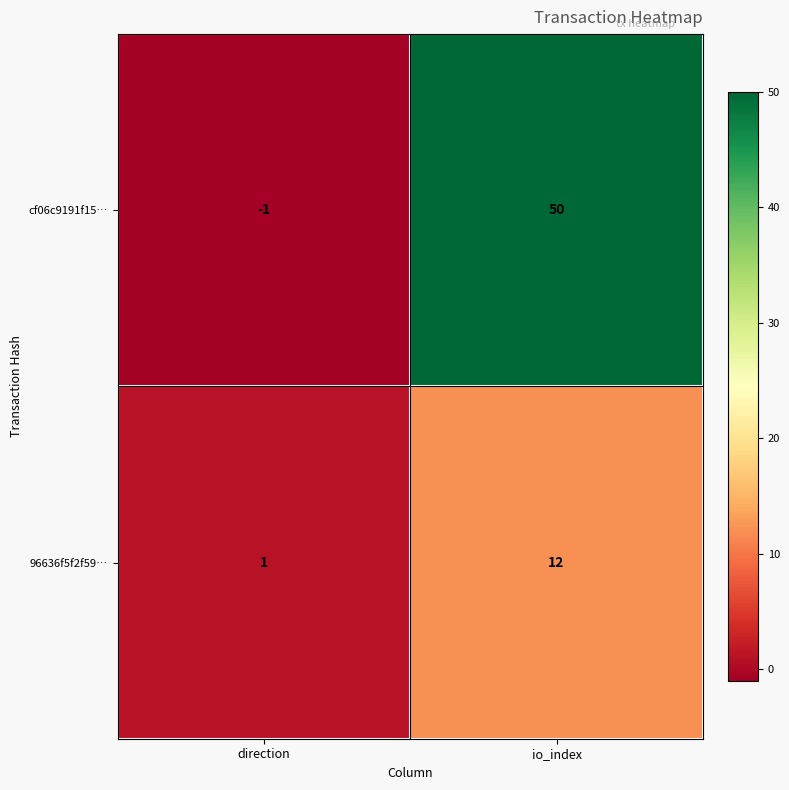

What is the smallest value displayed?

-1